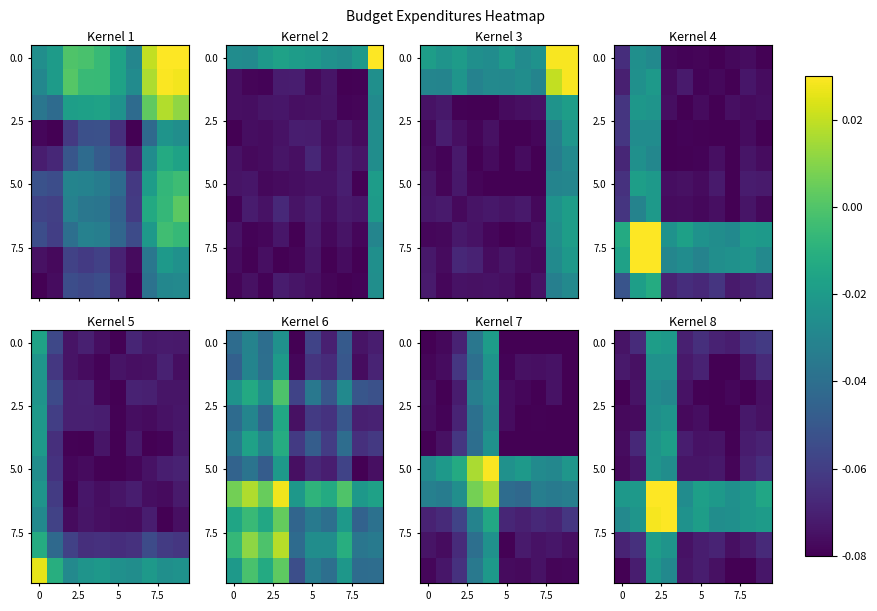

Count the number of data series in this chart.

10